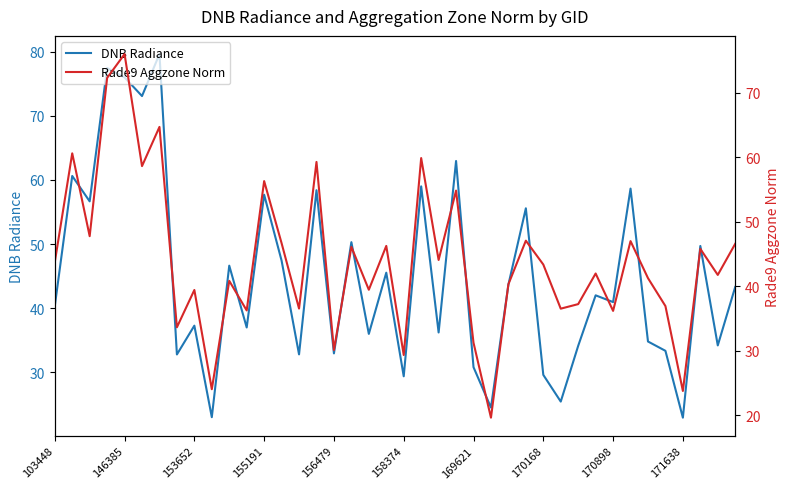

Rank the series by their average value, from highest to lowest.

DNB Radiance, Rade9 Aggzone Norm